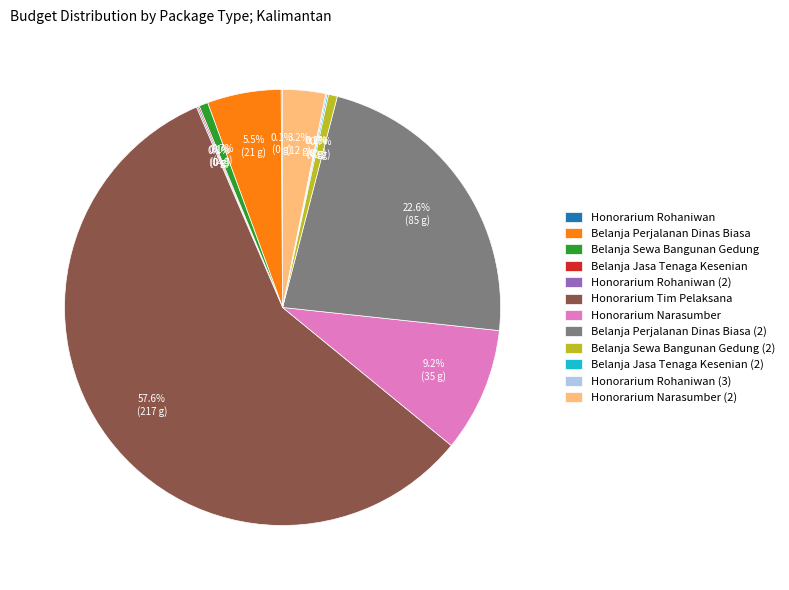

True or false: Honorarium Narasumber accounts for 23% of the total.

False